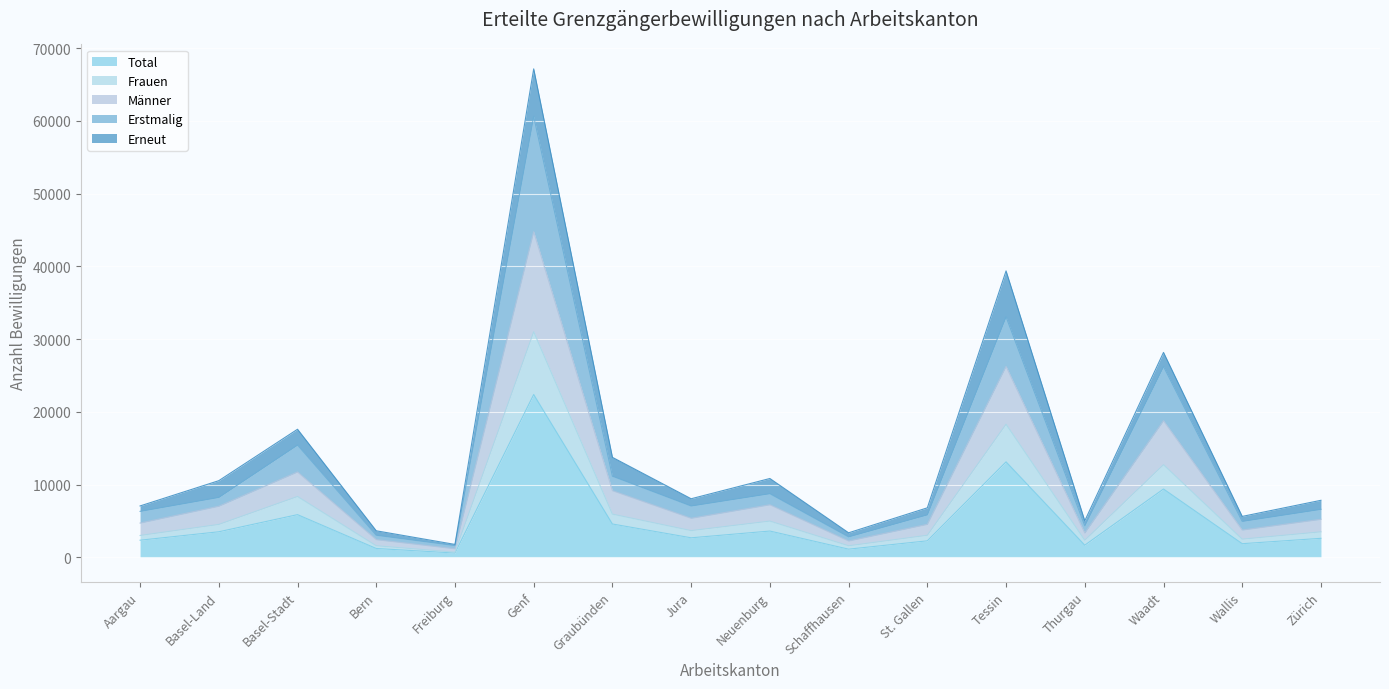

In Erstmalig, how many points are lower than both neighbors (excluding endpoints)?

5